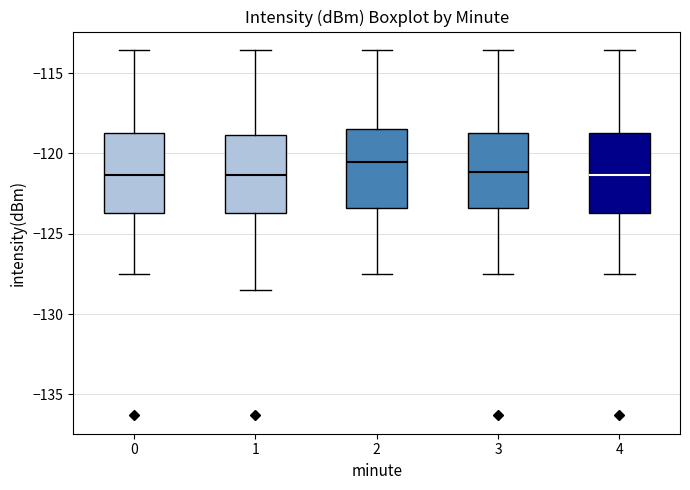

Reading left to right, transcribe this box plot: for each box, give where its median line is, the range the box spans, and where its two whiskers end, as read against the y-axis. The values are not printed on the chart, so give them approximately, as read against the axis.

0: median -121.5, box -123.5 to -118.5, whiskers -127.5 to -113.5
1: median -121.5, box -123.5 to -119.0, whiskers -128.5 to -113.5
2: median -120.5, box -123.5 to -118.5, whiskers -127.5 to -113.5
3: median -121.0, box -123.5 to -118.5, whiskers -127.5 to -113.5
4: median -121.5, box -123.5 to -118.5, whiskers -127.5 to -113.5